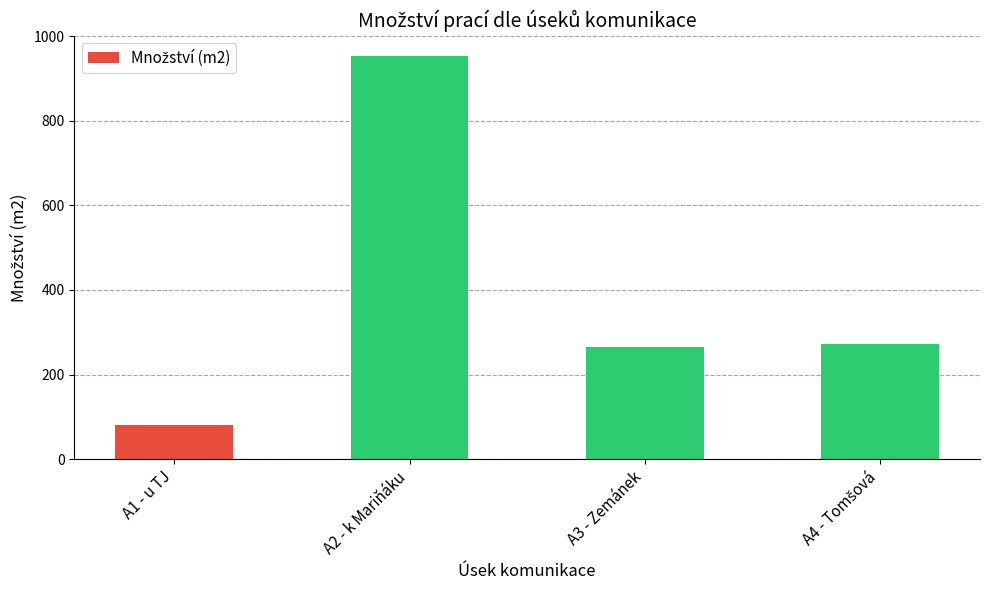

The value at A3 - Zemánek is 266. True or false?

True